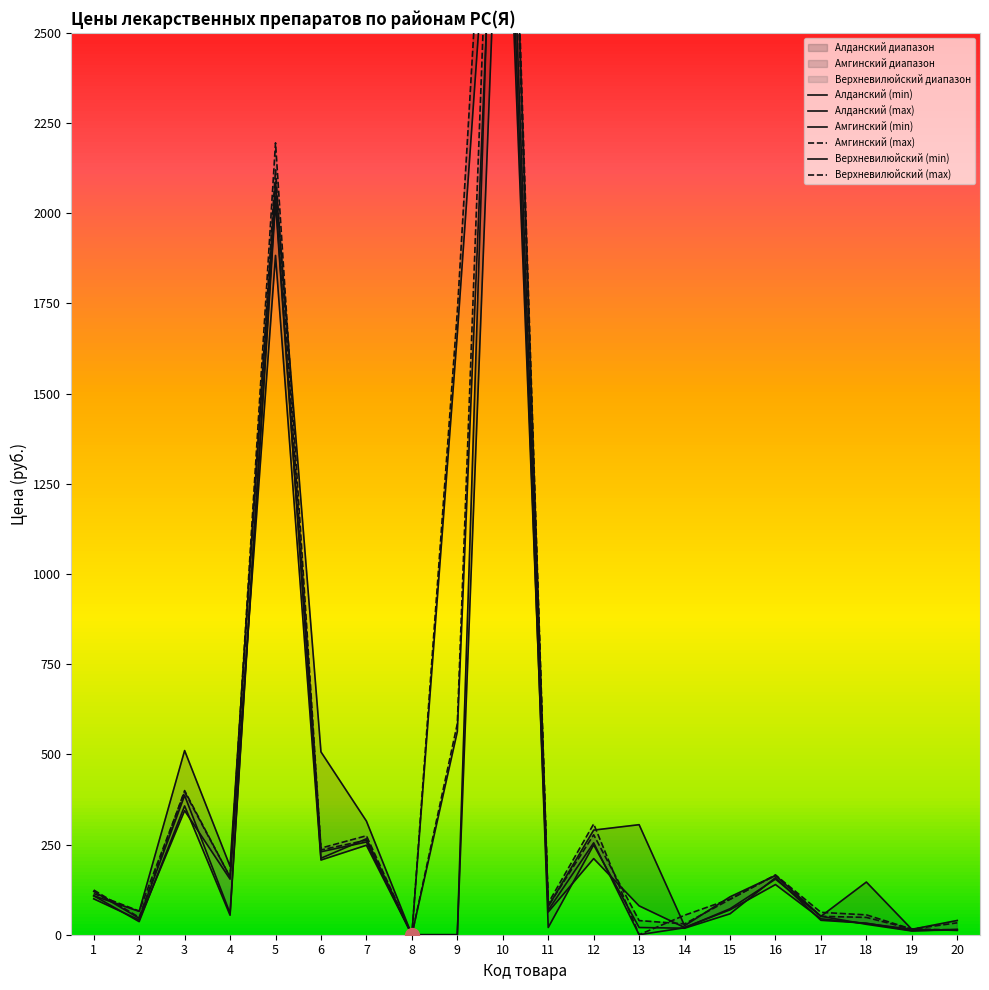

What is the greatest value displayed?

3977.0